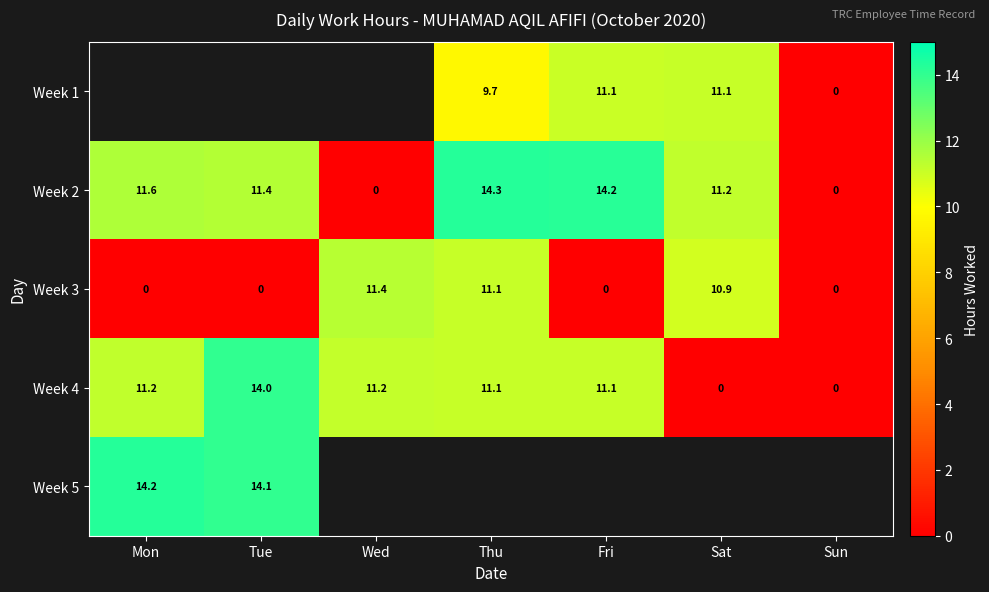

How many values in the Week 2 series are below 11?

2